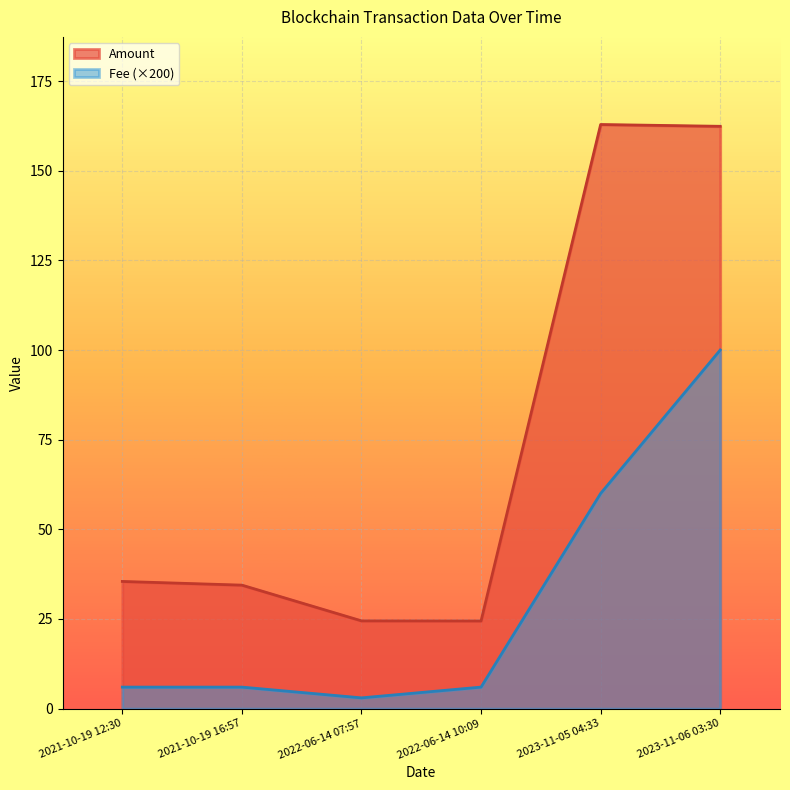

What is the sum of the Amount values at 2021-10-19 16:57 and 2023-11-05 04:33?

197.3